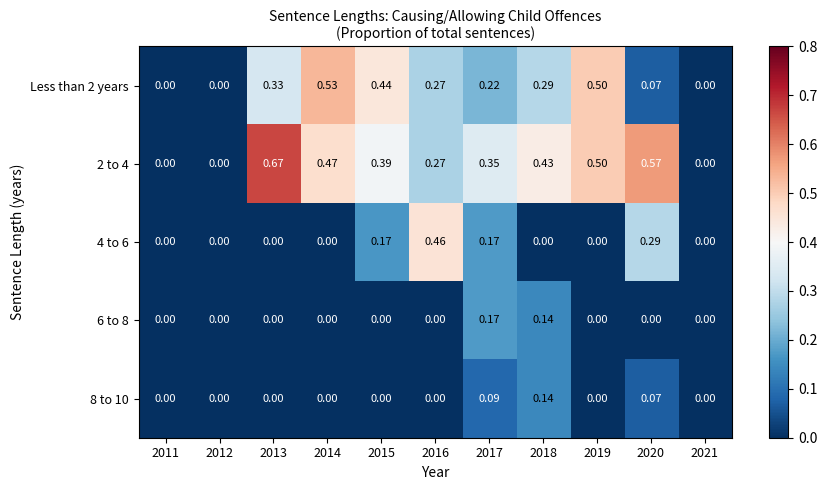

Which series changed the most between 2011 and 2015?

Less than 2 years